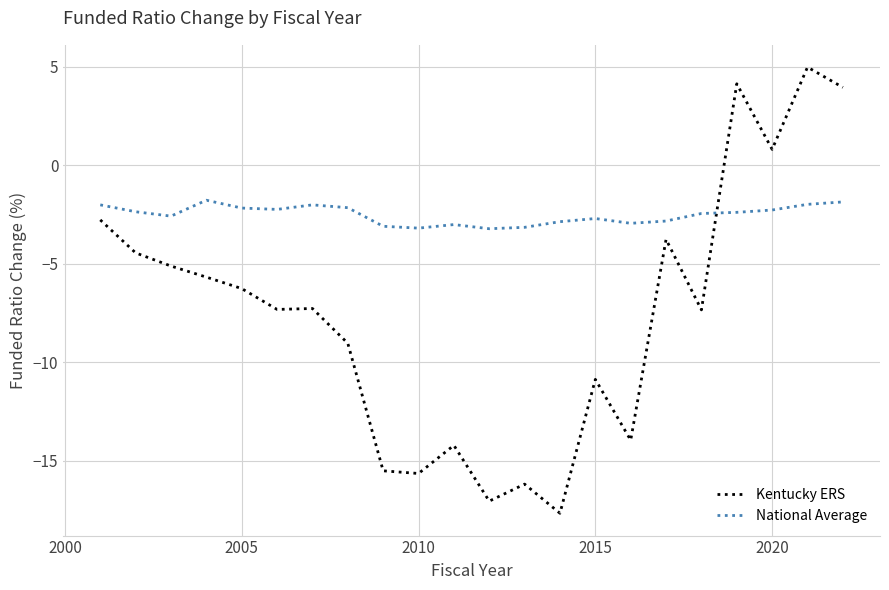

Is this an area chart (filled region under the line)?

No